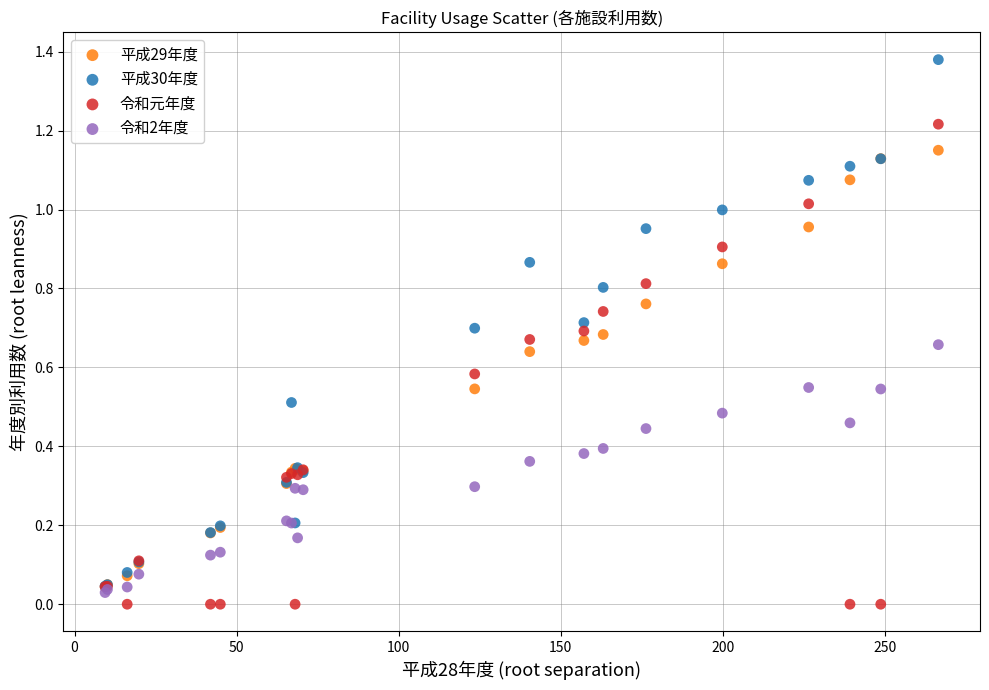

What are all the series names shown in the legend?

平成29年度, 平成30年度, 令和元年度, 令和2年度